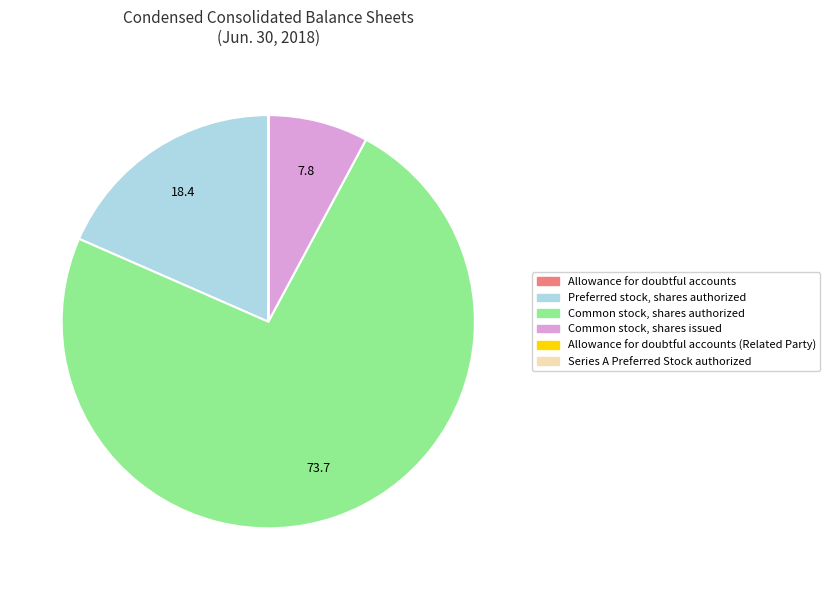

Which slice is the largest?

Common stock, shares authorized